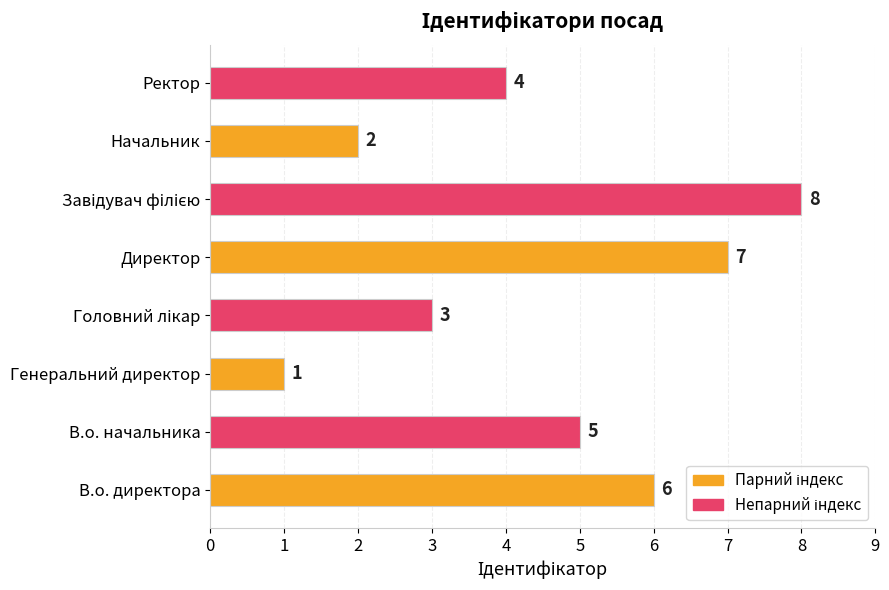

What is the sum of all values?

36